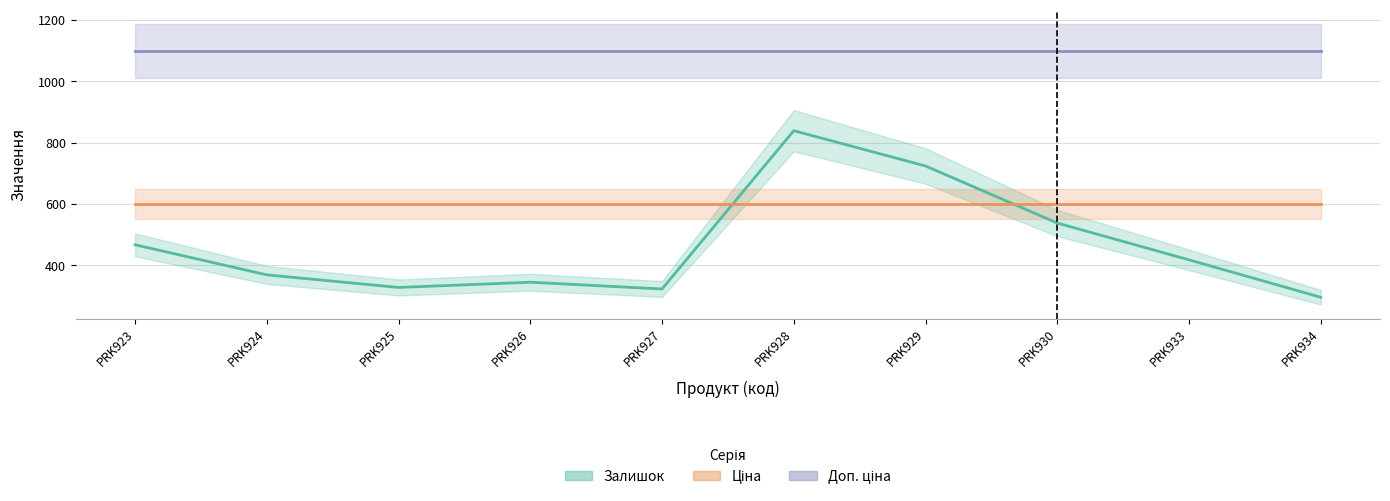

List the labels in order of Залишок value, smallest first.

PRK934, PRK927, PRK925, PRK926, PRK924, PRK933, PRK923, PRK930, PRK929, PRK928